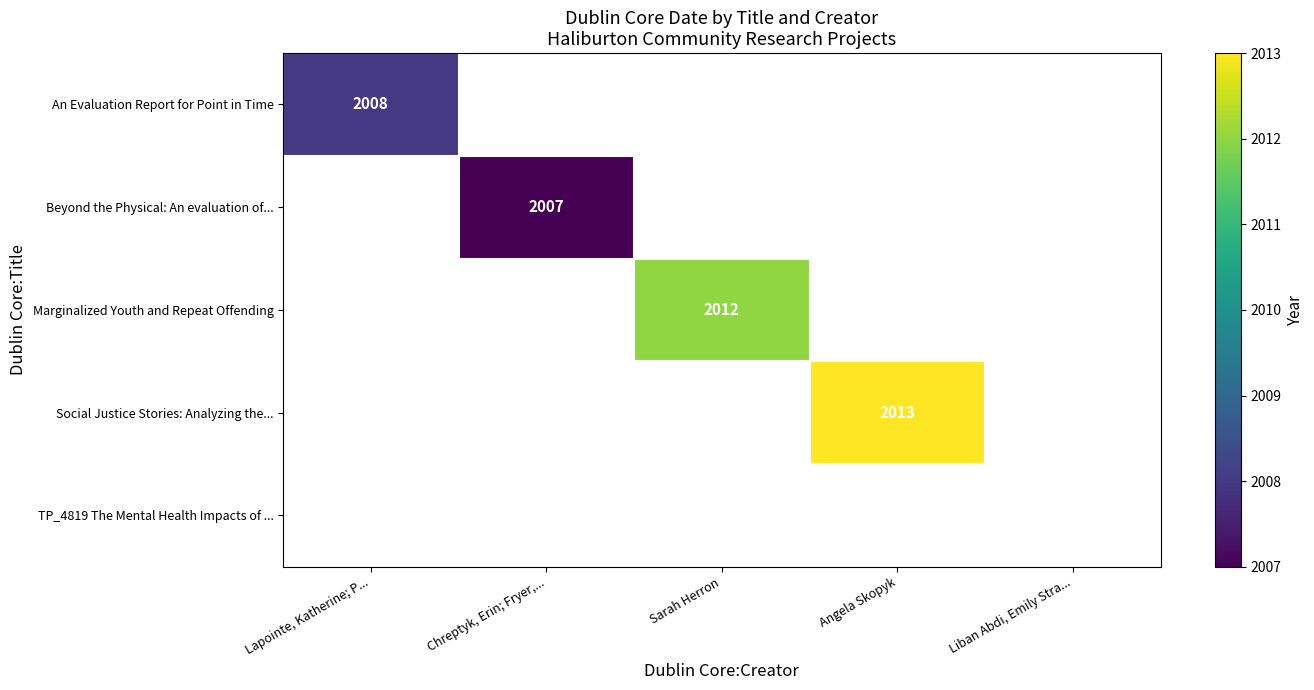

At how many categories does at least one series exceed 2009?

2